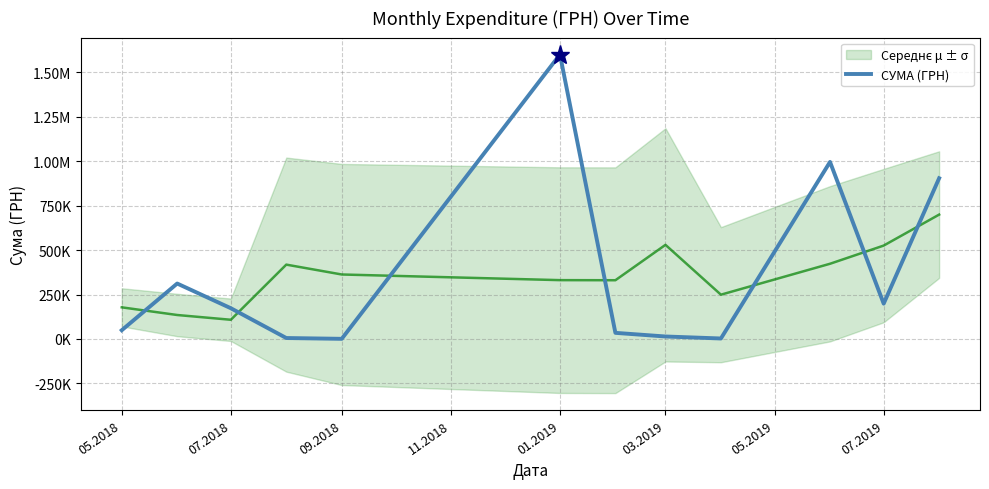

What is the difference between the maximum and second lowest values?

1596605.7